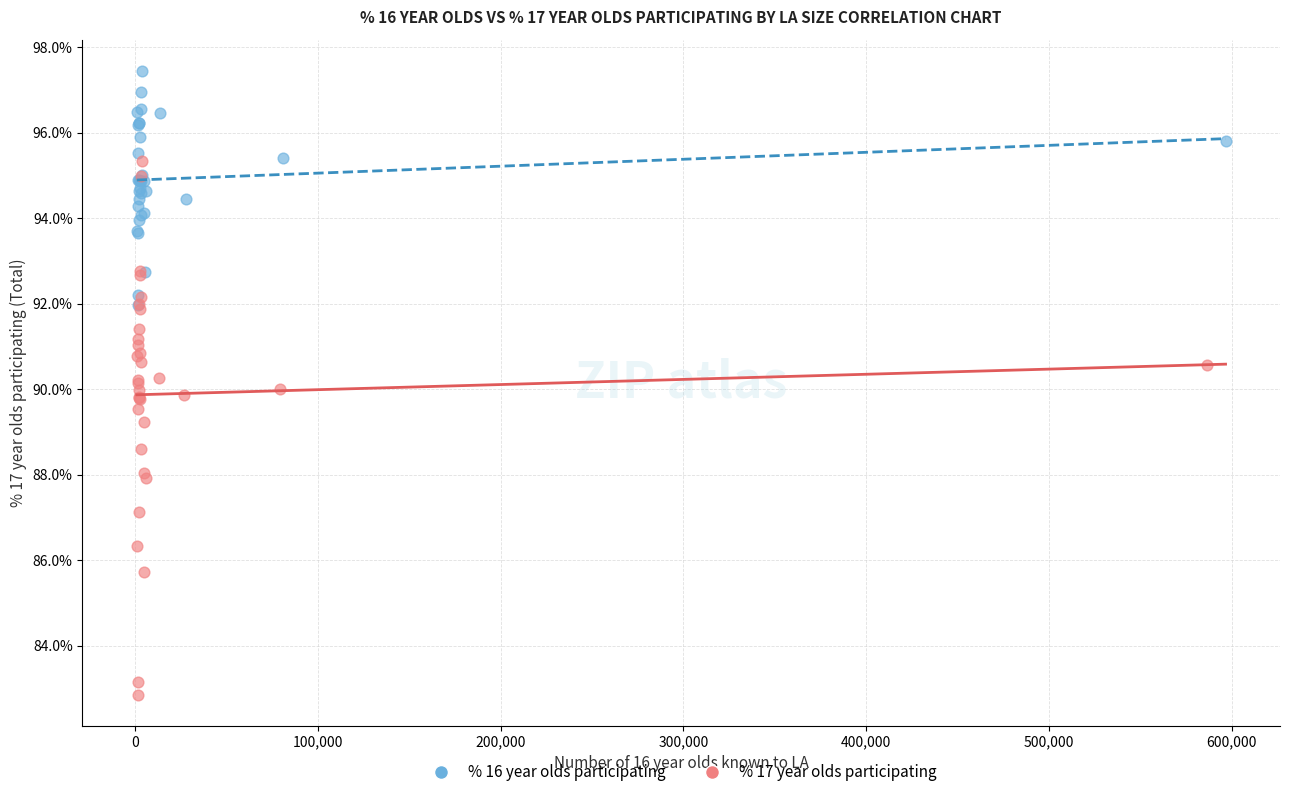

Which series reaches the maximum Y coordinate?

% 16 year olds participating